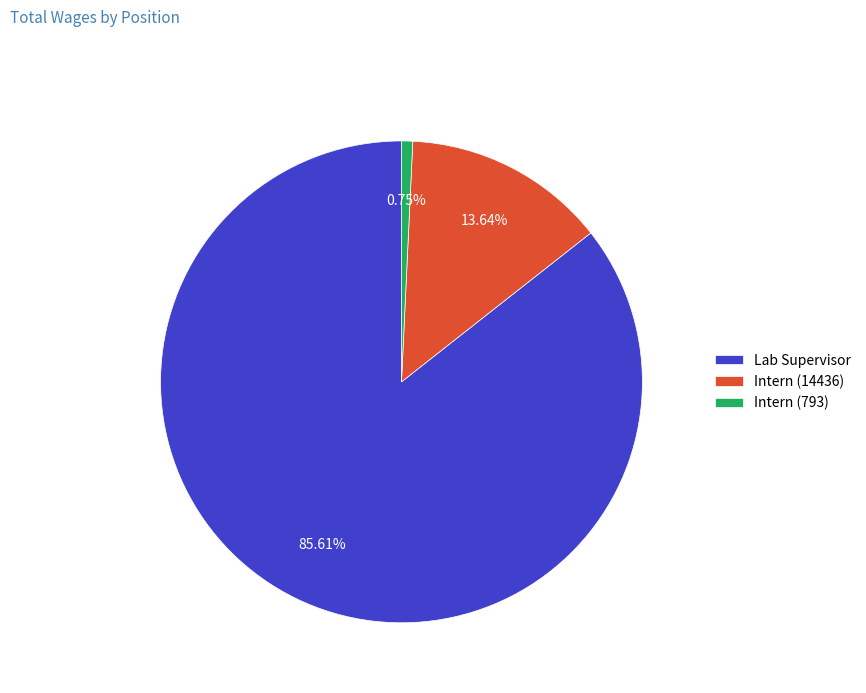

Combined, do Intern (793) and Lab Supervisor account for over 50%?

Yes